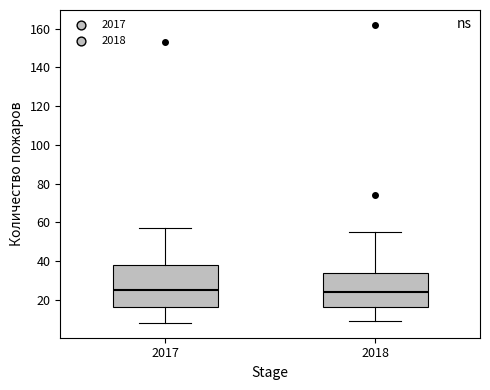

Reading left to right, transcribe this box plot: for each box, give where its median line is, the range the box spans, and where its two whiskers end, as read against the y-axis. The values are not printed on the chart, so give them approximately, as read against the axis.

2017: median 26, box 16 to 38, whiskers 8 to 58
2018: median 24, box 16 to 34, whiskers 10 to 56